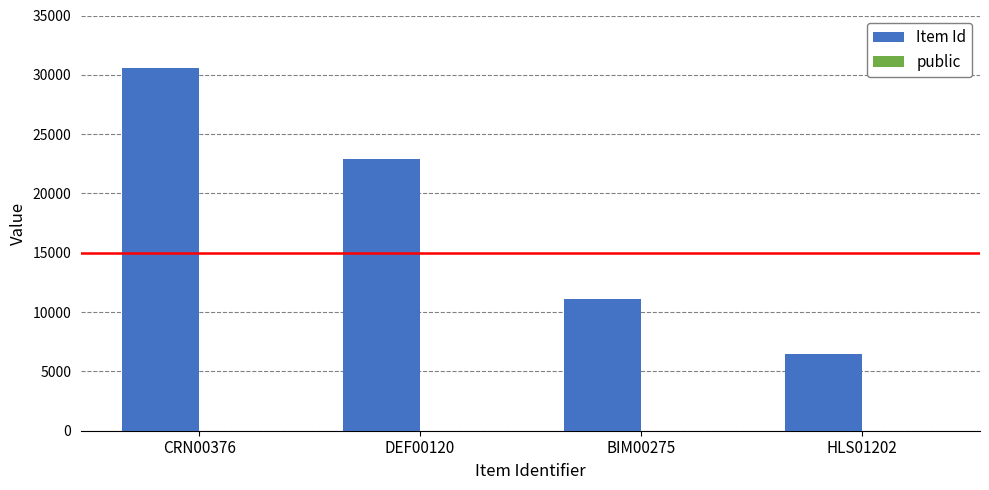

What is the sum of all Item Id values?

71116